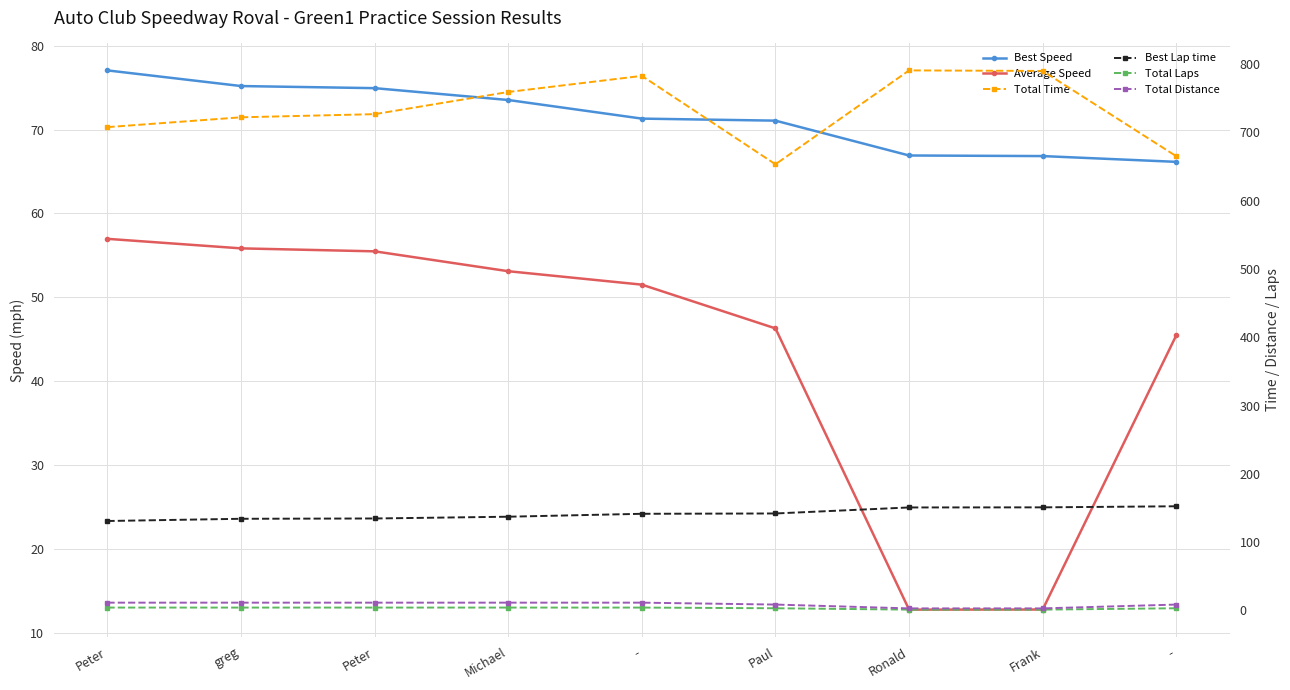

What is the value of the Total Distance point at the 9th from the left?

11.2